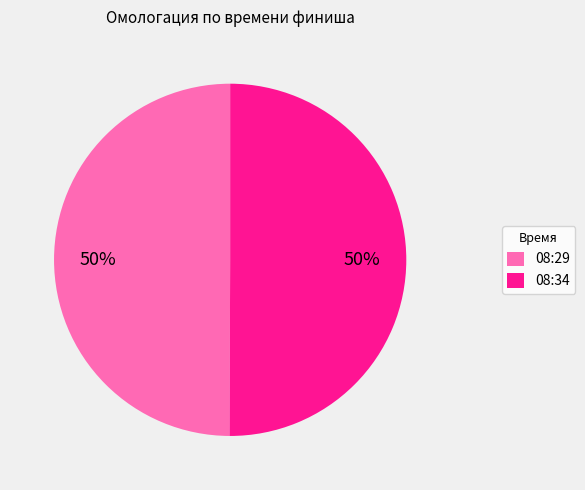

Combined, do 08:29 and 08:34 account for over 50%?

Yes